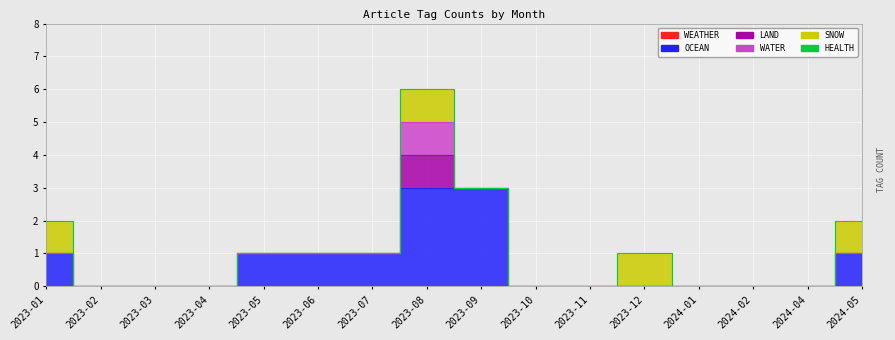

Which category has the highest value in the HEALTH series?

2023-01